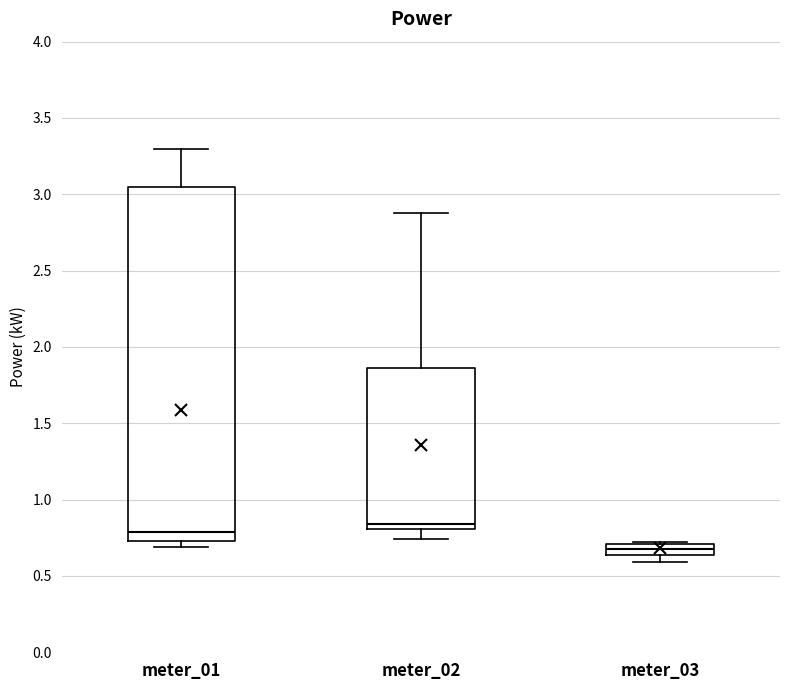

Which box's median line is the lowest?

meter_03